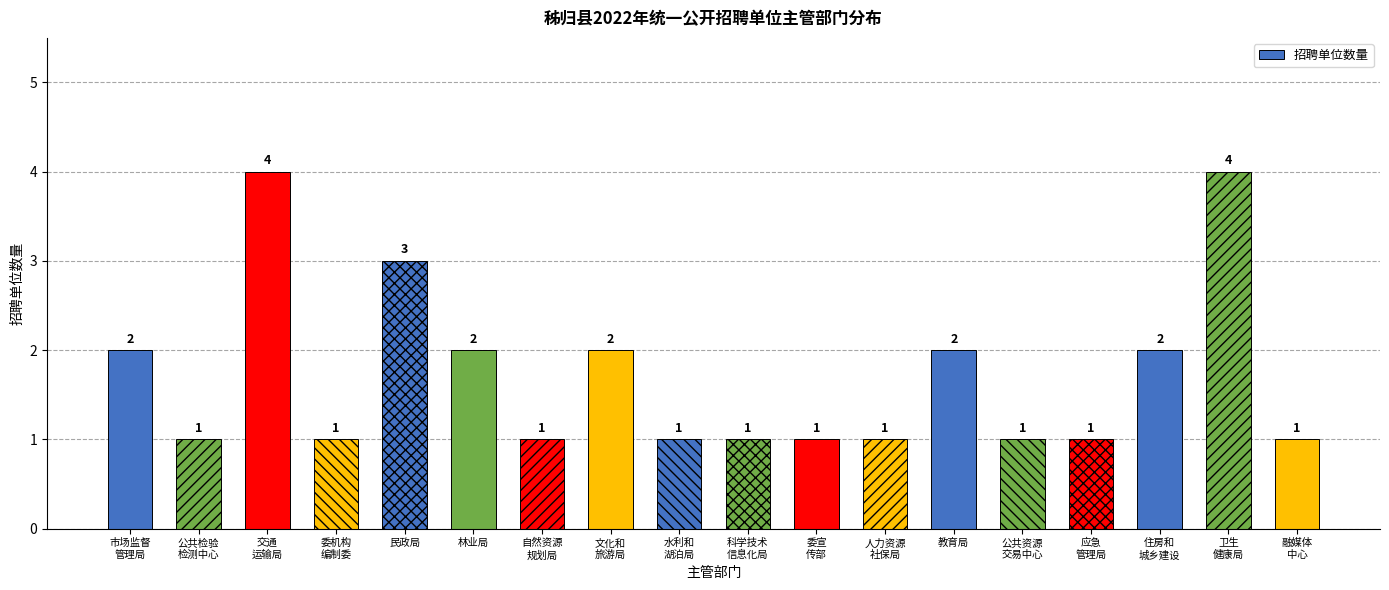

Reading left to right, what are all the values shown in this chart?

2	1	4	1	3	2	1	2	1	1	1	1	2	1	1	2	4	1